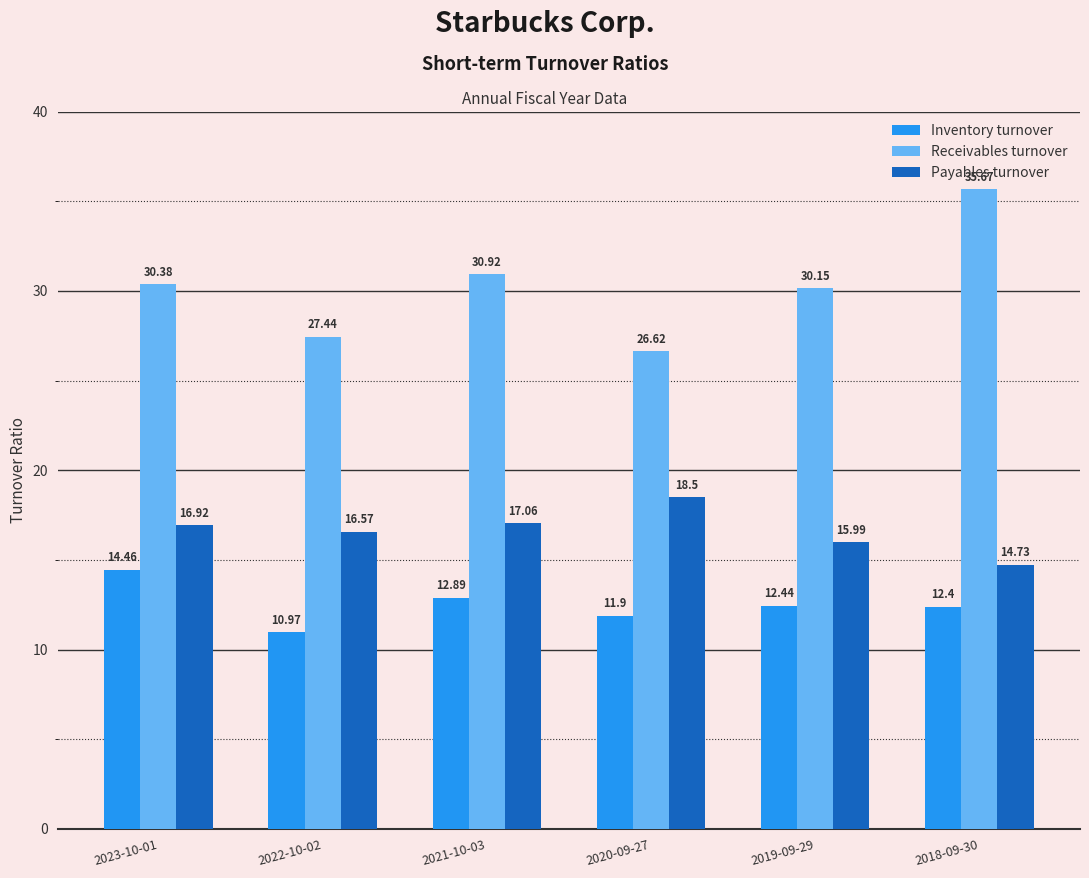

At which label does Receivables turnover first exceed 30?

2023-10-01